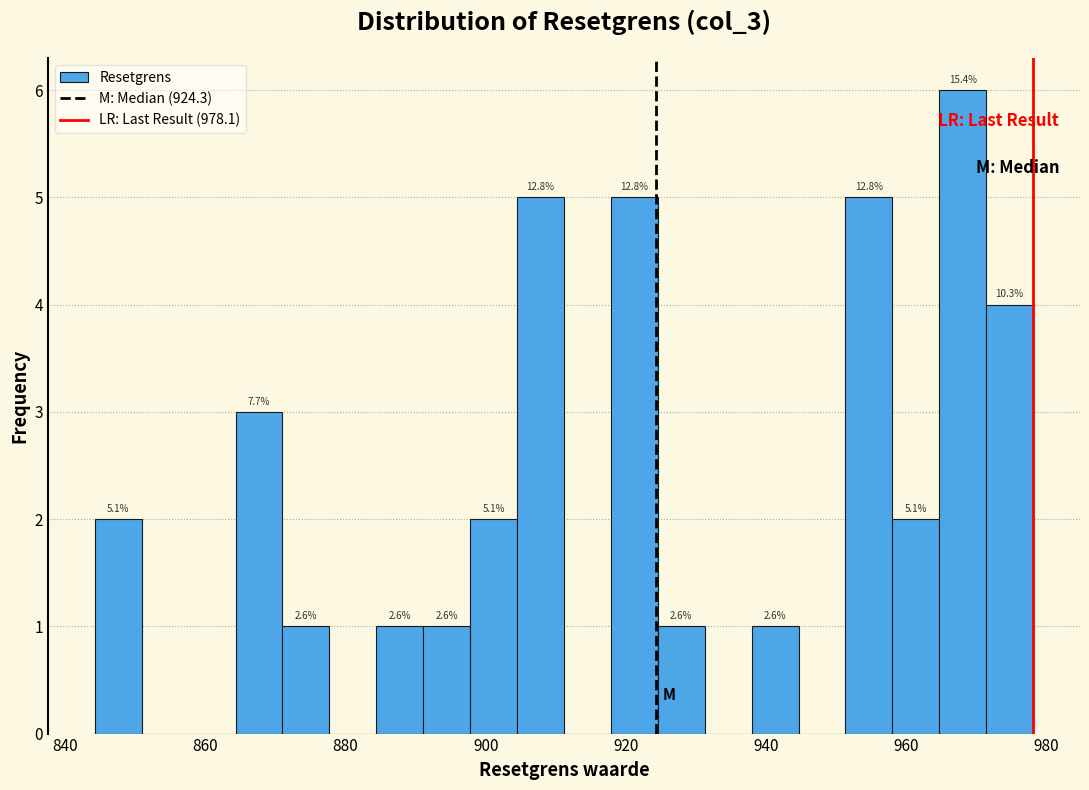

Read against the x-axis, roughly where is the centre of the tallest bar?

968